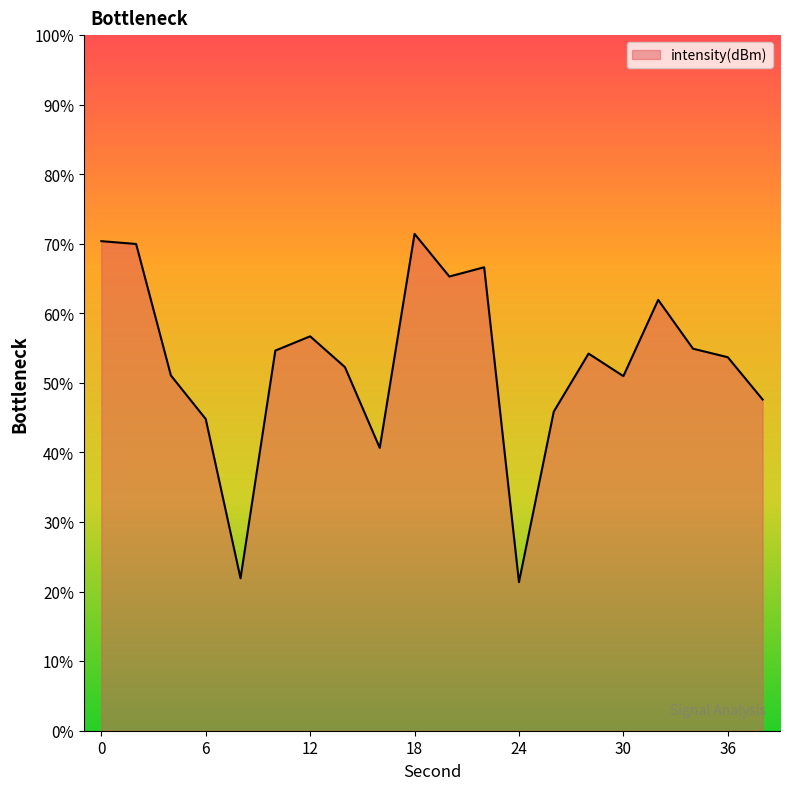

At which category does the chart reach its minimum across all series?

24